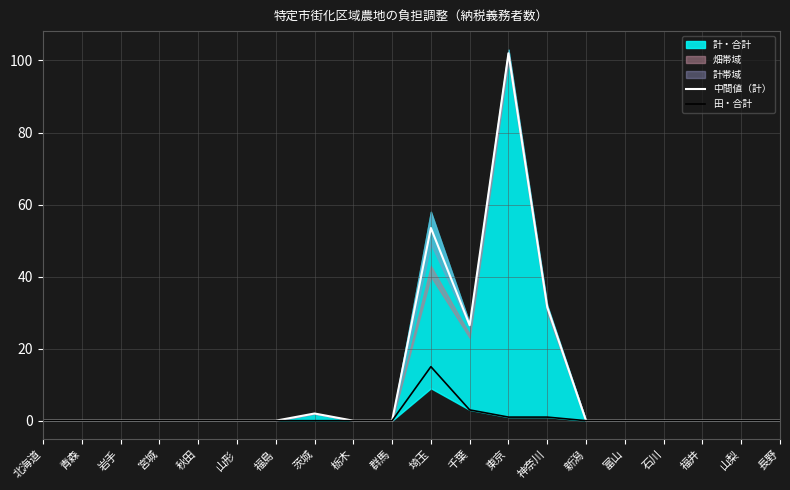

True or false: 田・合計 and 中間値（計） intersect in this chart.

False